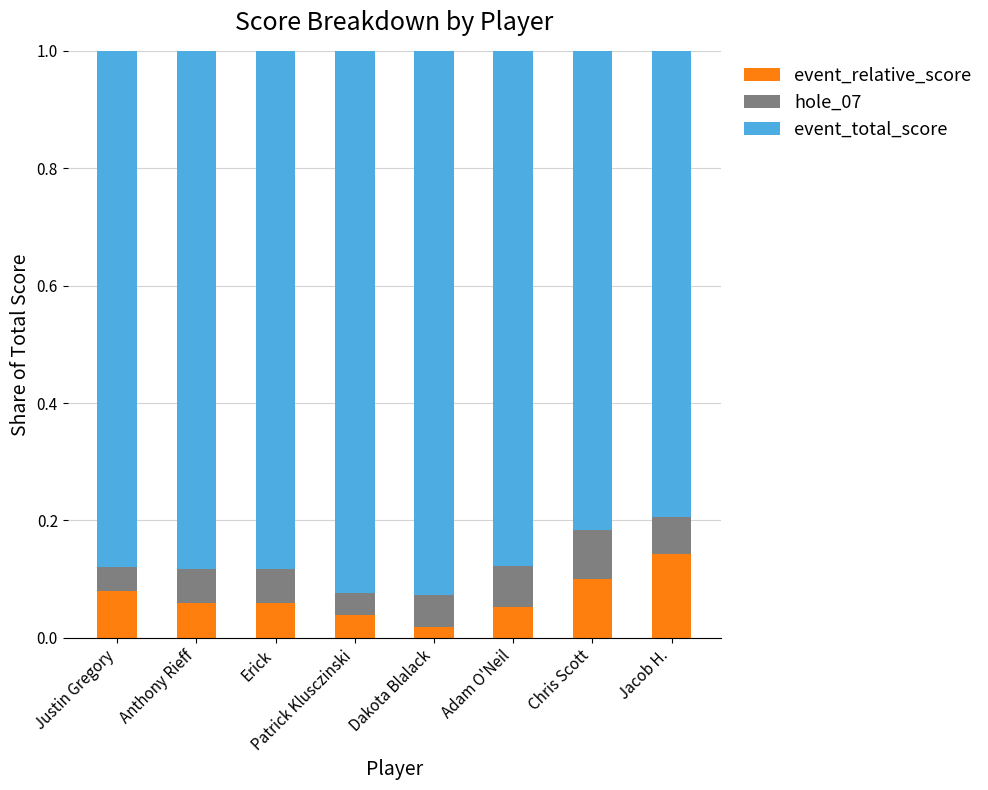

Count the number of data series in this chart.

3